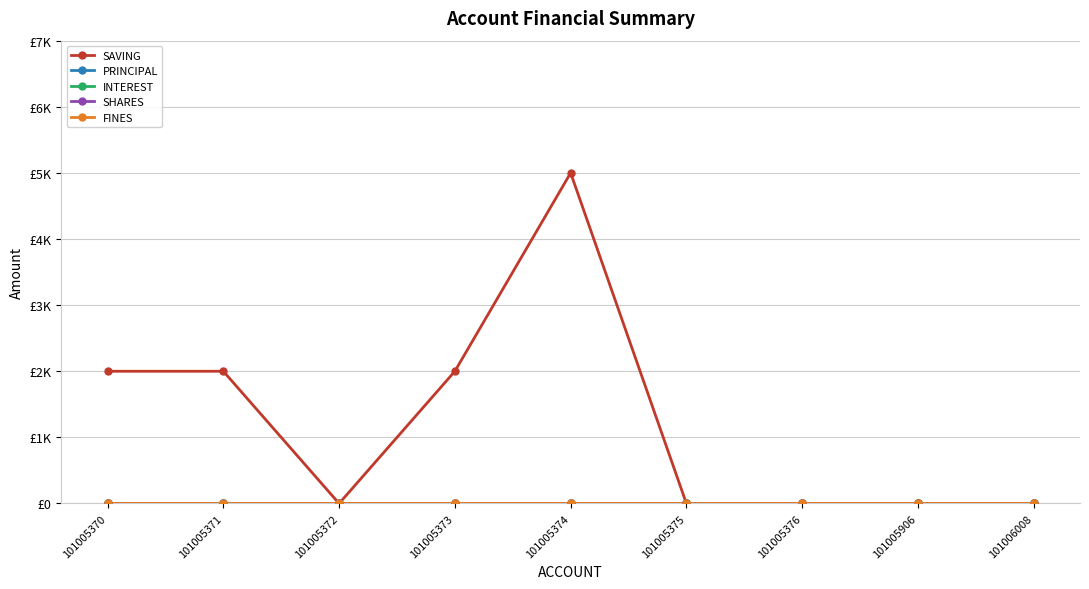

Does the chart have visible grid lines?

Yes